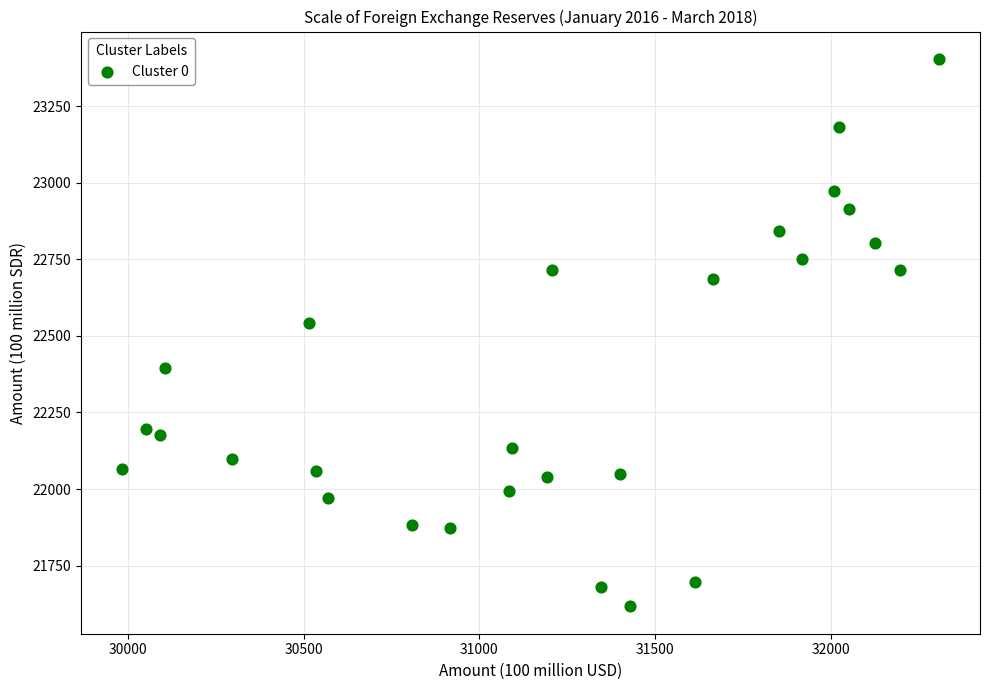

What Y value in the scatter plot is closest to 22510?

22541.6